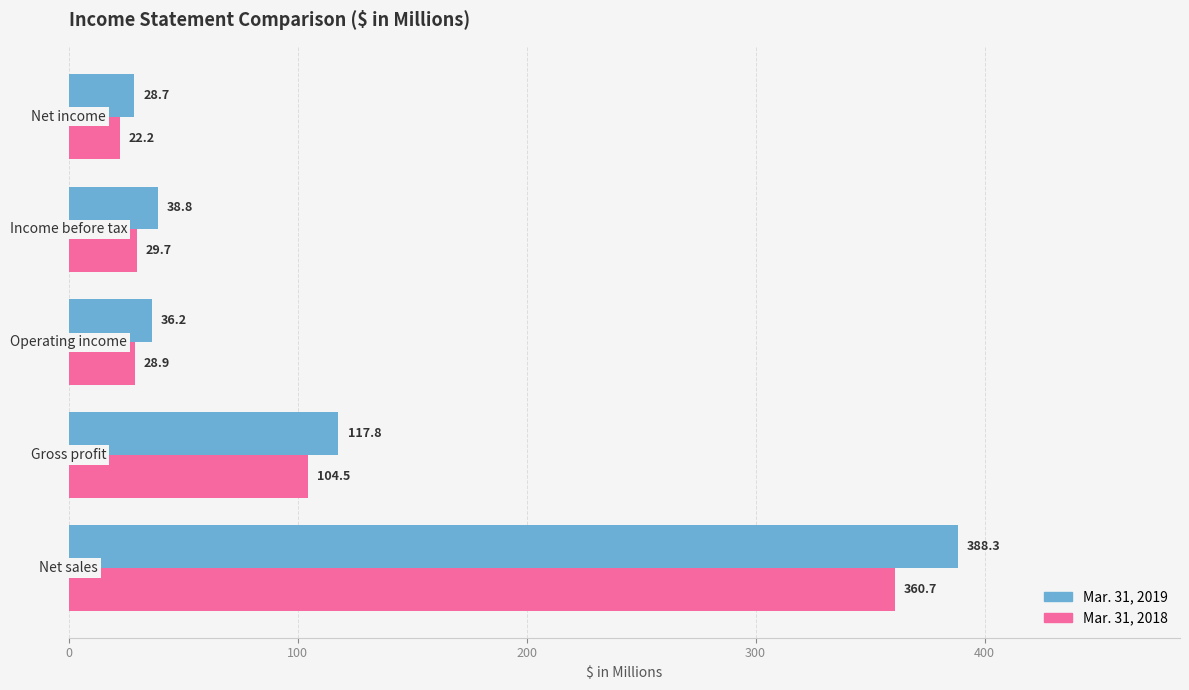

What is the sum of all Mar. 31, 2019 values?

609.8